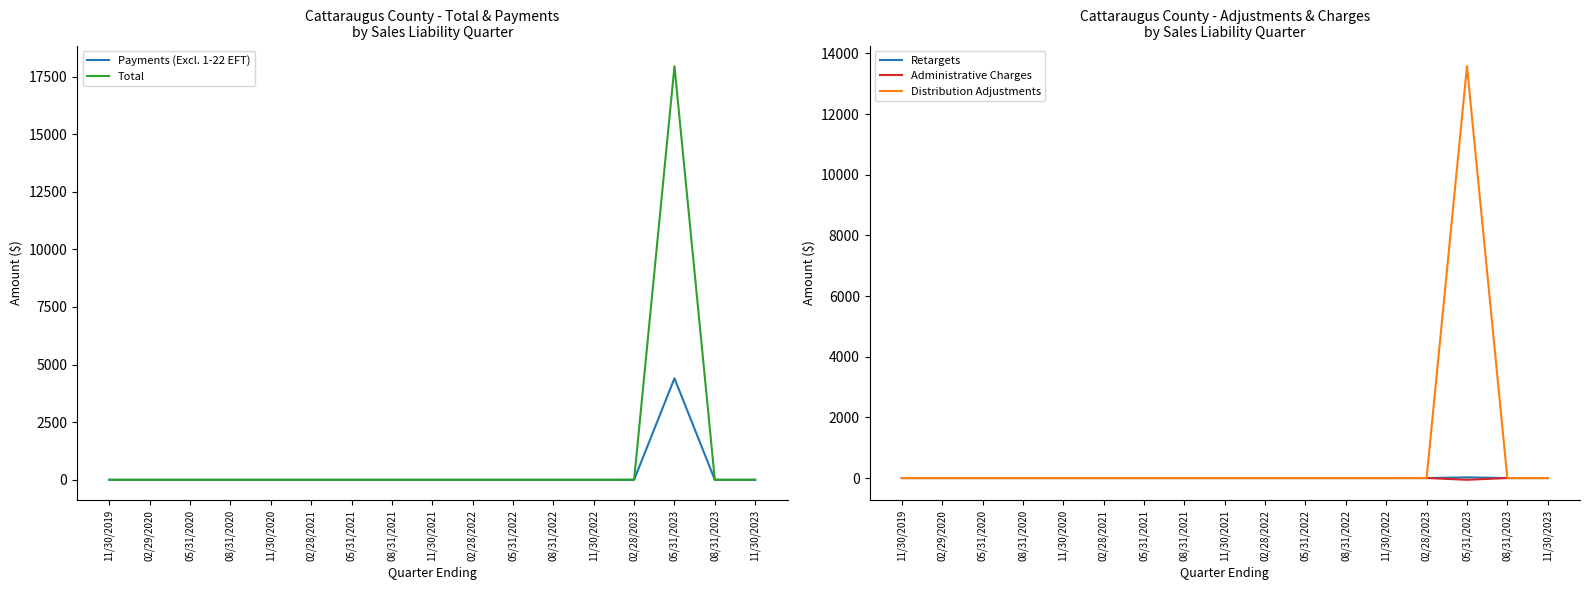

What is the label of the 14th point from the right?

08/31/2020